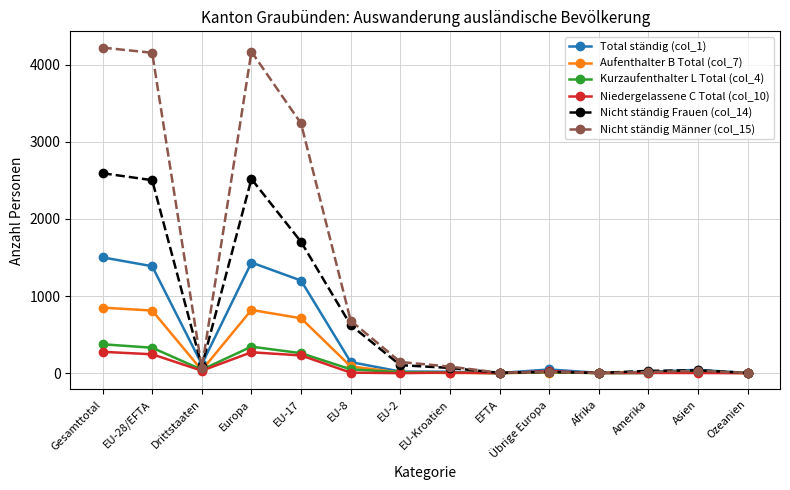

At which category is the sum across all series the highest?

Gesamttotal